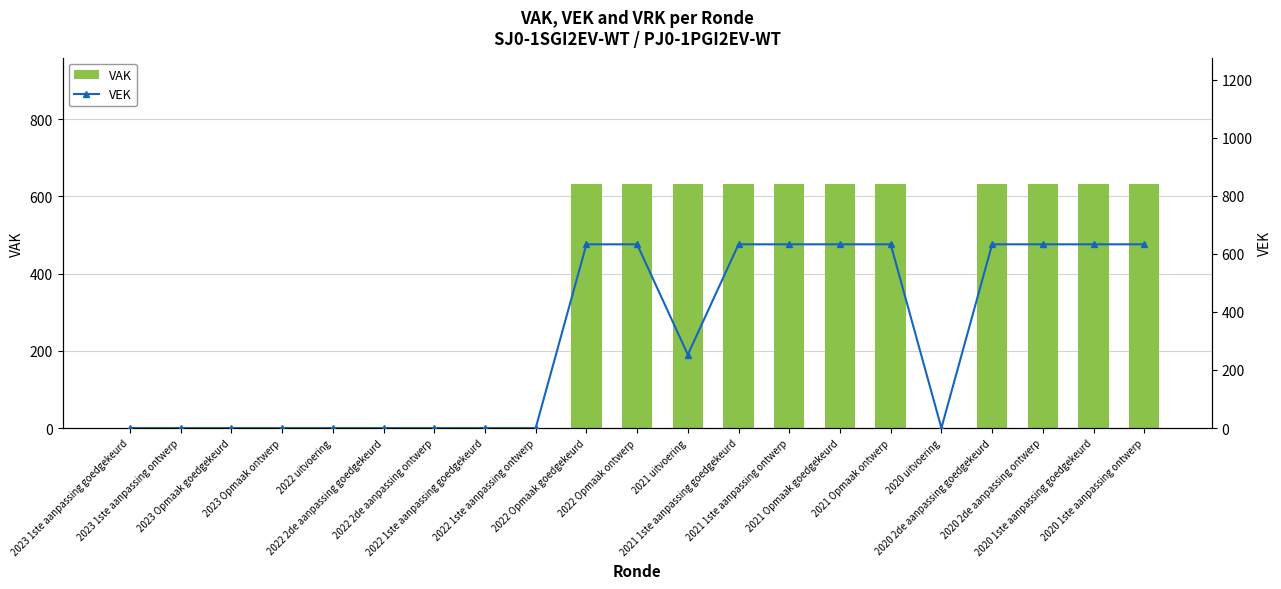

How many groups of bars are there?

21